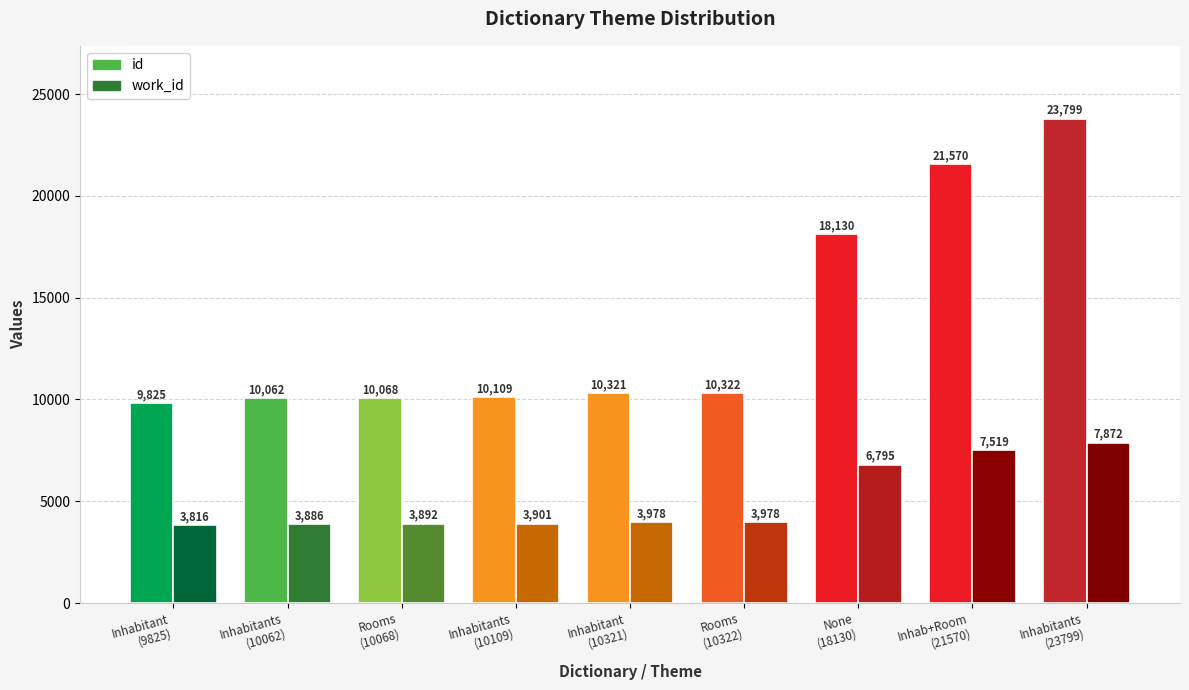

What is the label of the 3rd bar from the left?

Rooms
(10068)